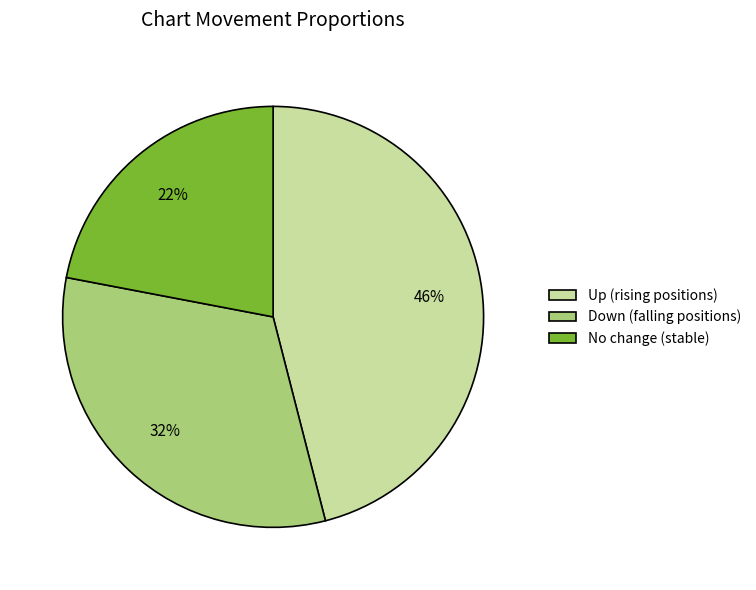

Which category has the smallest portion of the pie?

No change (stable)